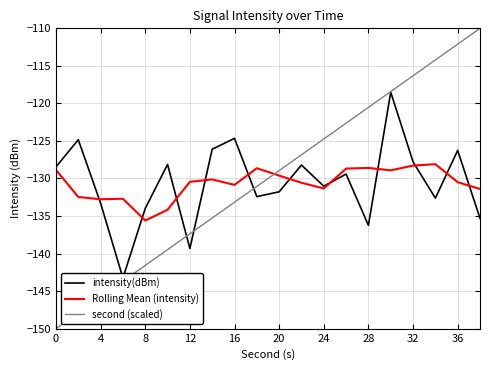

What is the minimum value shown in the chart?

-150.0